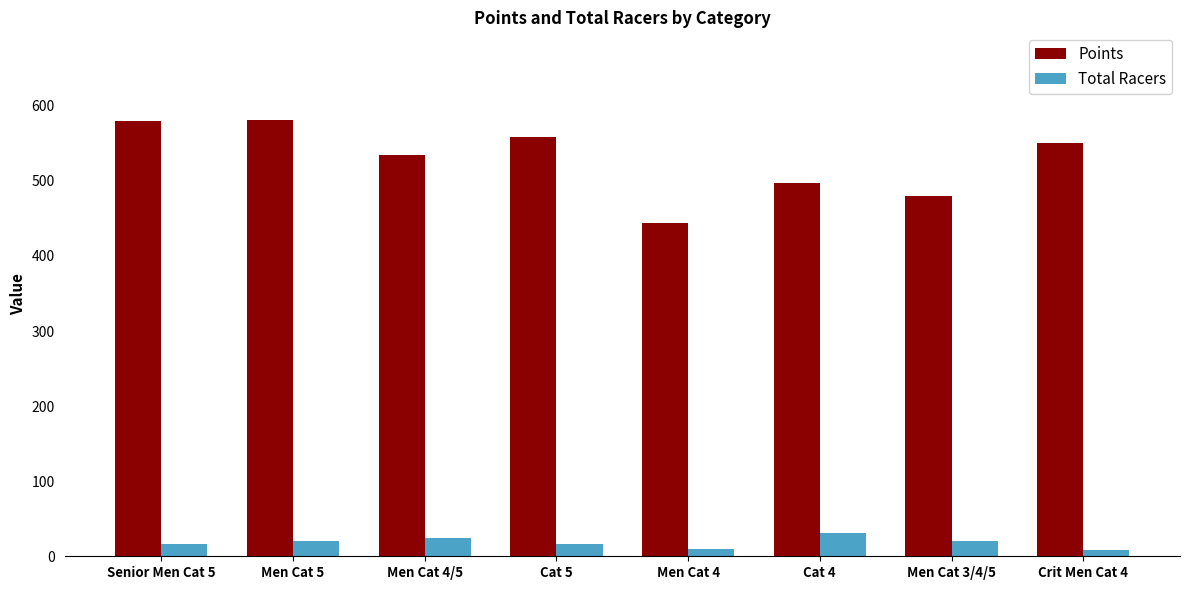

What is the sum of the Points values at Men Cat 4/5 and Cat 5?

1093.0